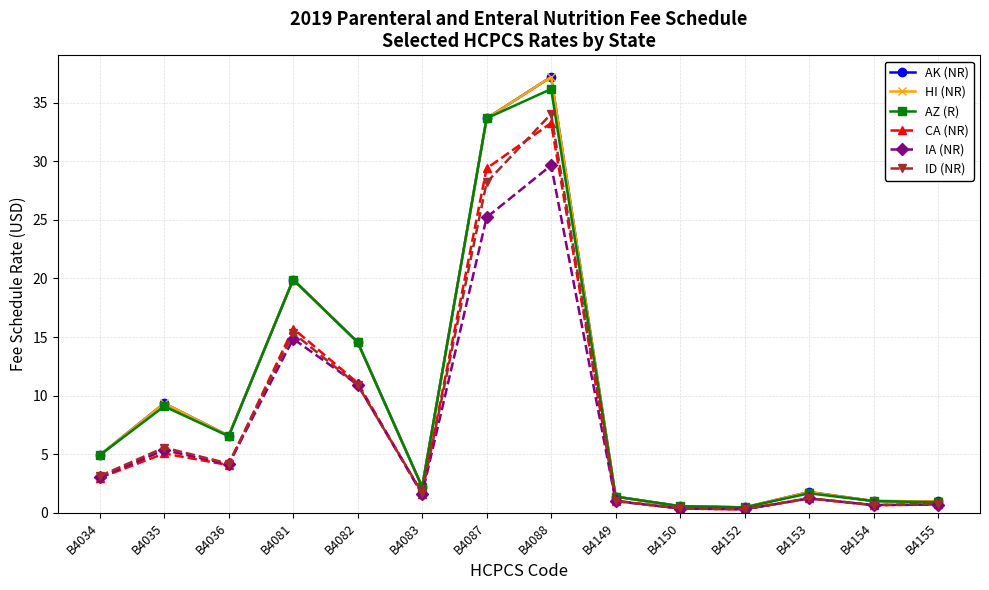

Where is the first local maximum for AK (NR)?

B4035